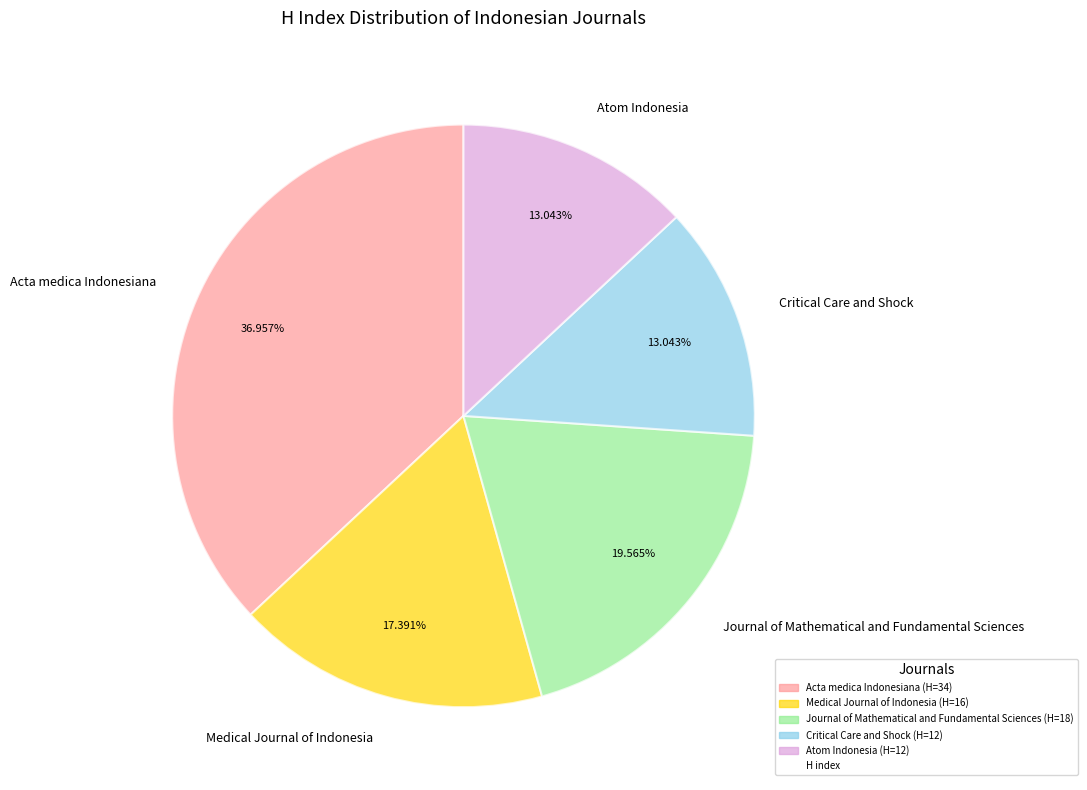

How many slices are in this pie chart?

5